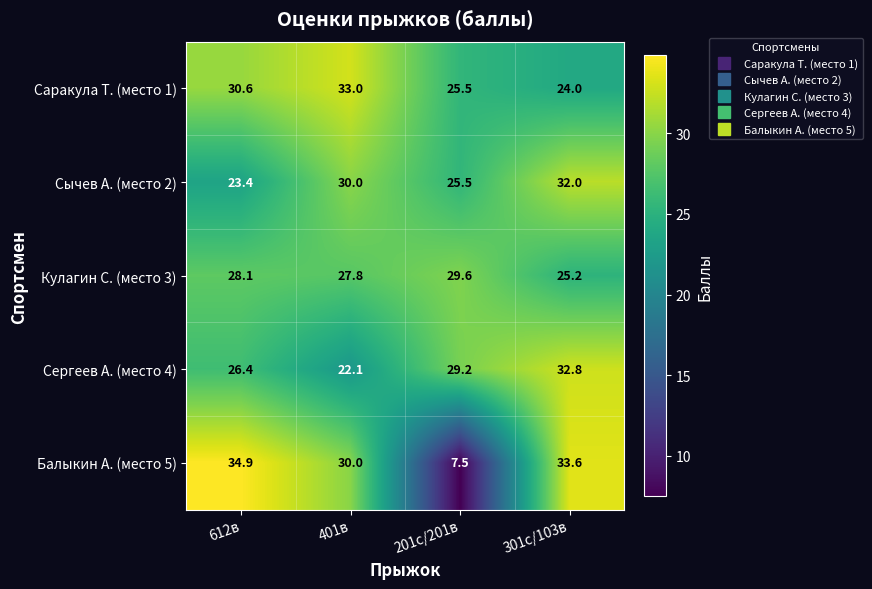

What is the difference between the Саракула Т. (место 1) values at 301с/103в and 401в?

9.0